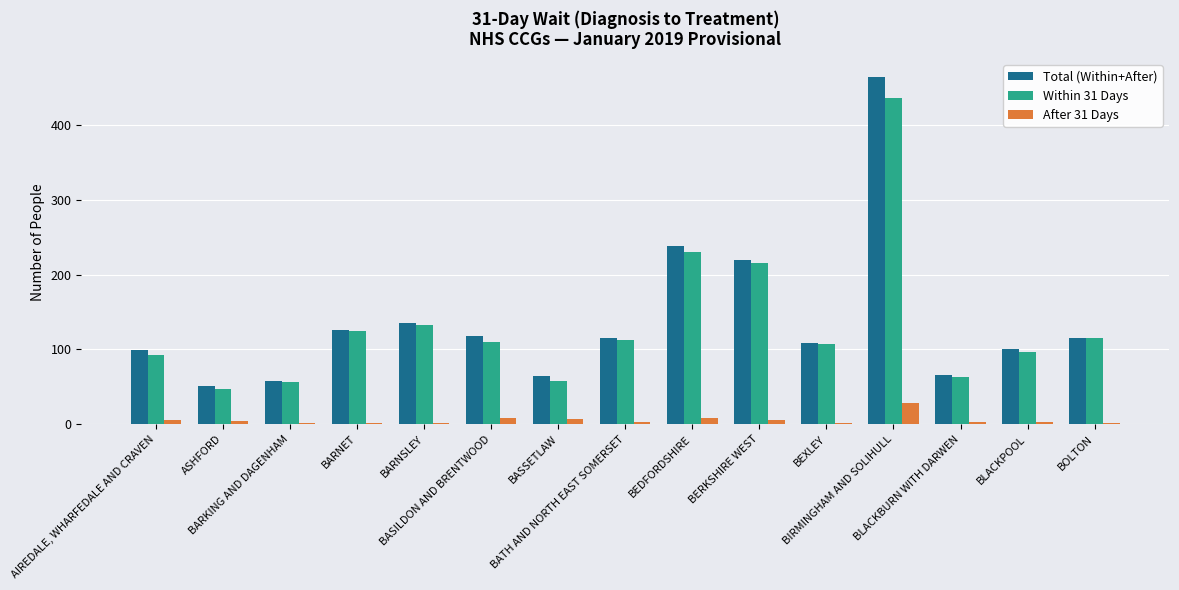

What is the greatest value displayed?

465